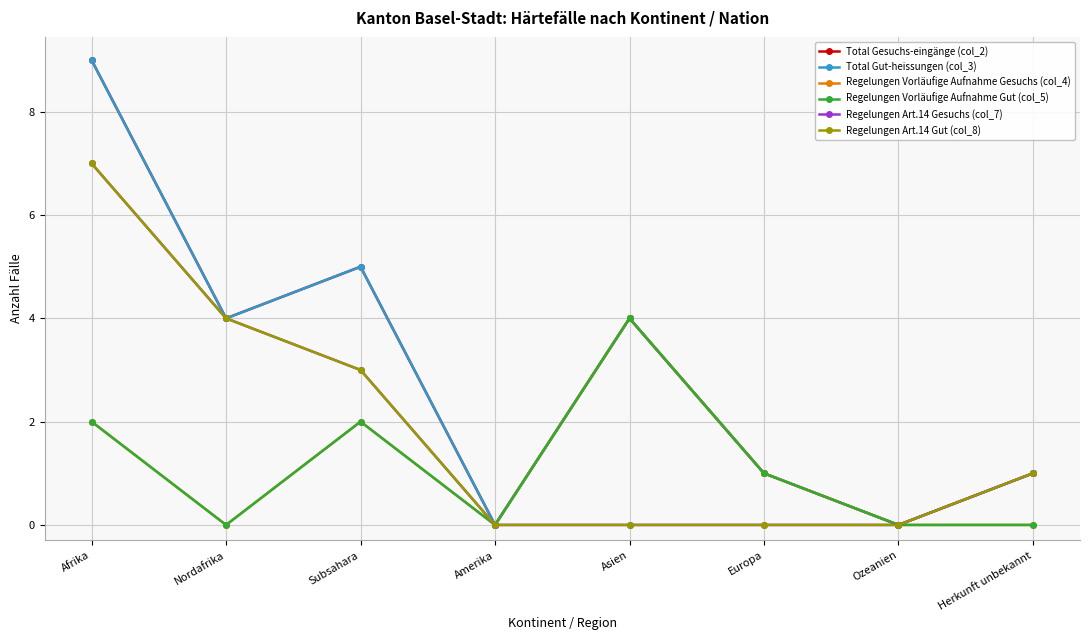

Does the chart have visible grid lines?

Yes